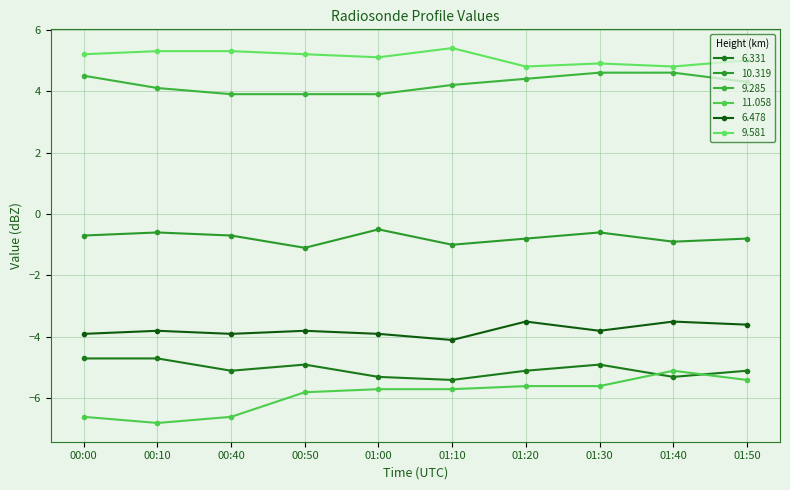

What is the minimum value shown in the chart?

-6.8